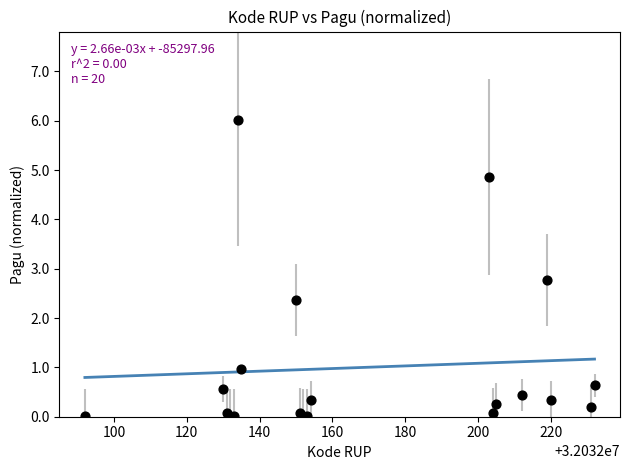

What Y value in the scatter plot is closest to 3?

2.8